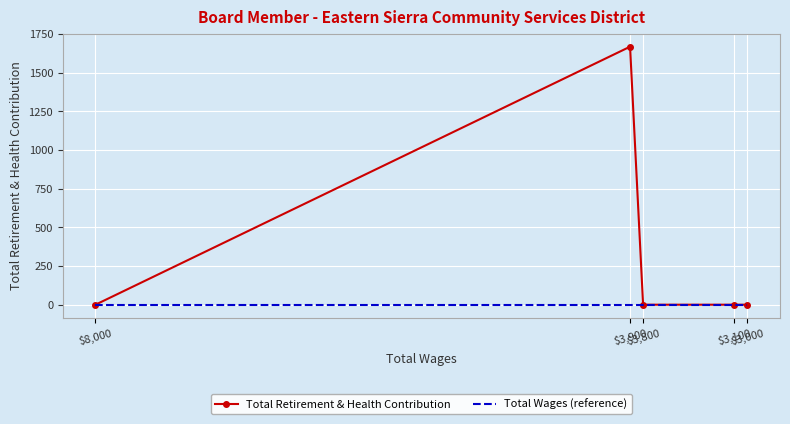

Reading left to right, extract all data points from this chart.

Total Retirement & Health Contribution: 0	1668	0	0	0
Total Wages (reference): 0	0	0	0	0